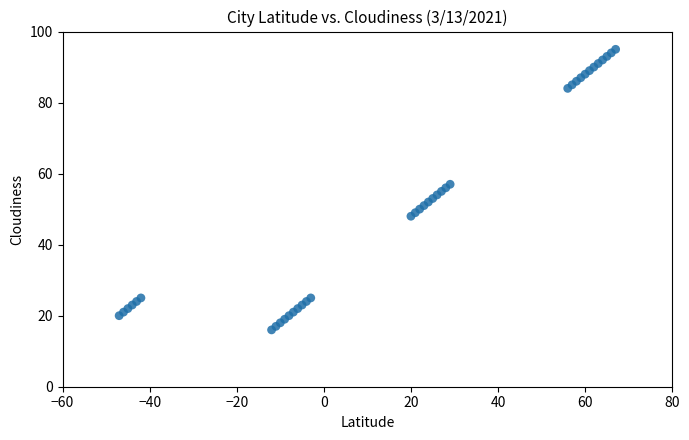

What is the range of X values (max minus min)?

114